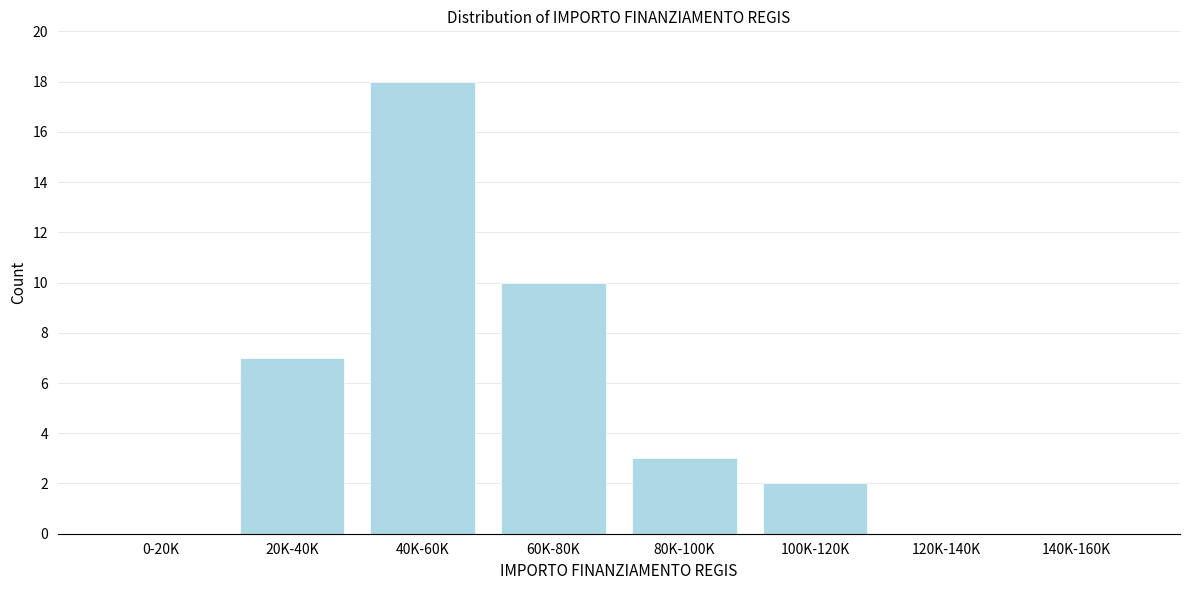

Reading left to right, extract all data points from this chart.

0-20K=0	20K-40K=7	40K-60K=18	60K-80K=10	80K-100K=3	100K-120K=2	120K-140K=0	140K-160K=0